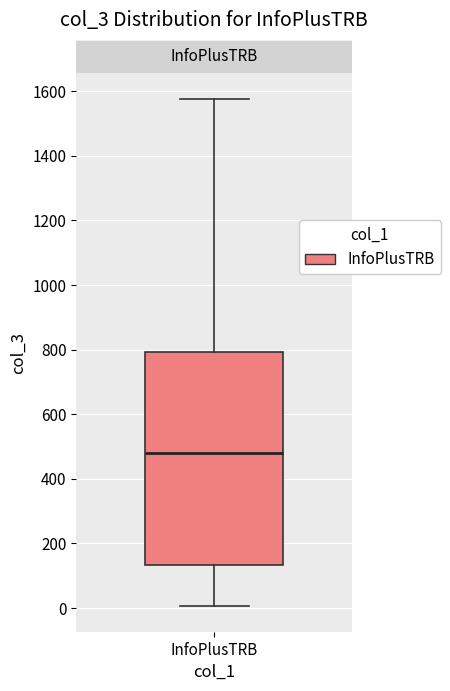

Where does the upper whisker of the box for InfoPlusTRB end on the y-axis? The values are not printed on the chart, so give them approximately, as read against the axis.

1580